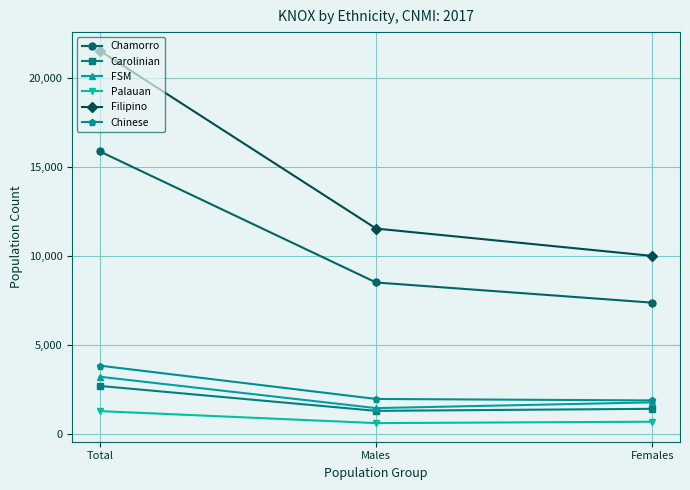

Is it true that FSM equals 3206 at Total?

True